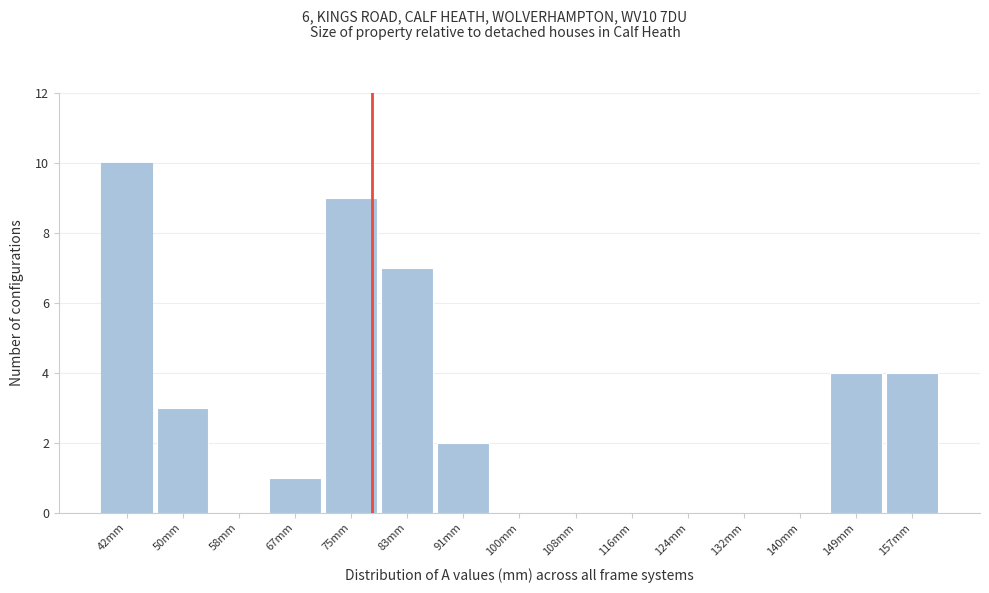

What is the height of the bar covering 62.6 to 70.8 on the x-axis? Neither the bar edges nor the heights are printed on the chart, so give them approximately, as read against the axes.

1